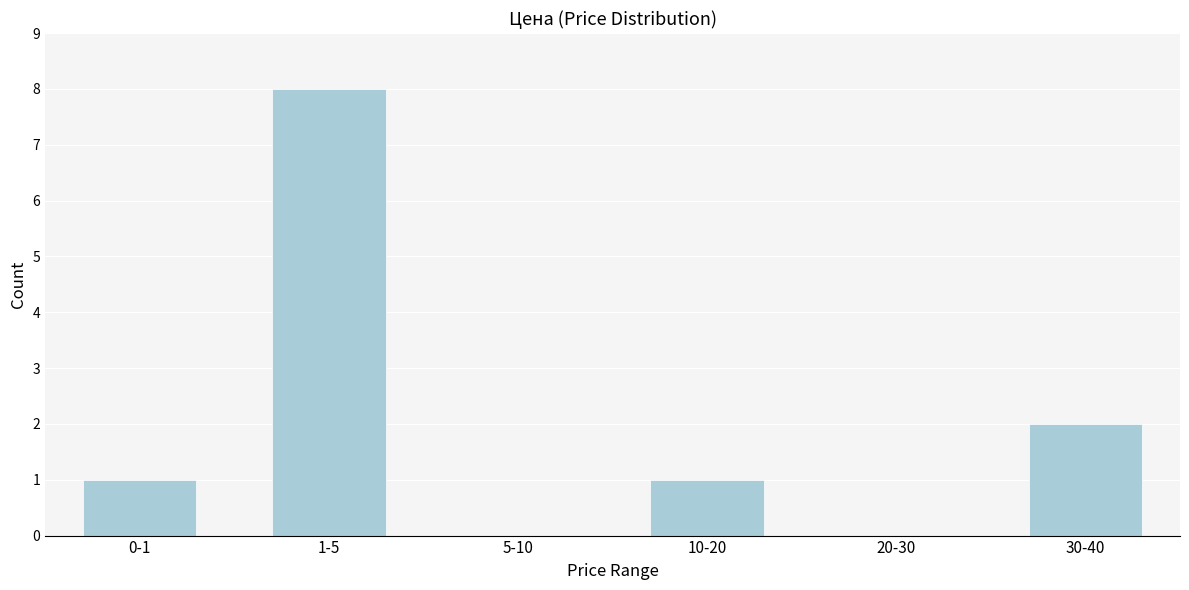

Reading right to left, list all the values displayed in this chart.

30-40=2	20-30=0	10-20=1	5-10=0	1-5=8	0-1=1